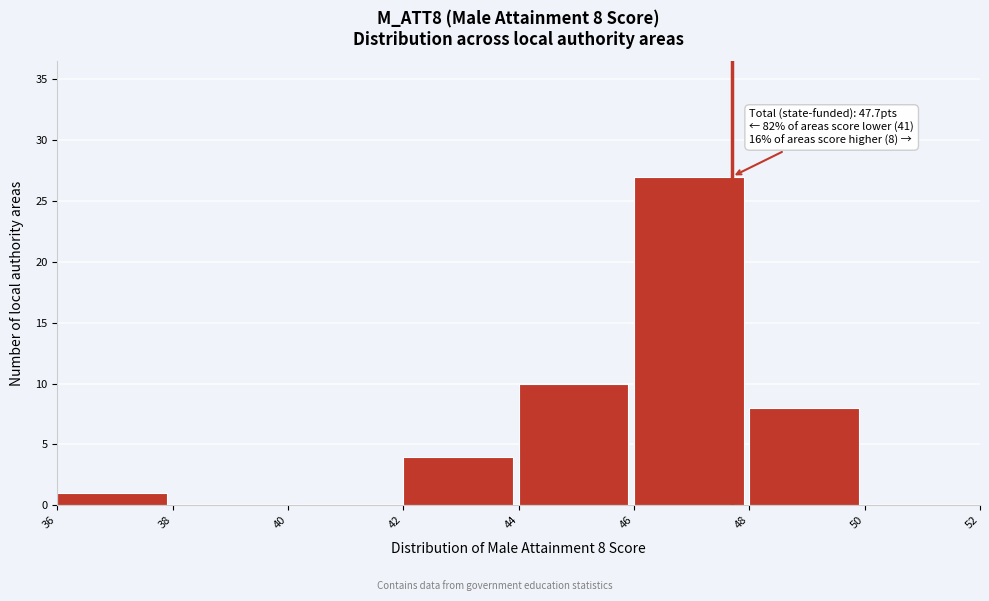

Which range on the x-axis has the tallest bar?

46 to 48